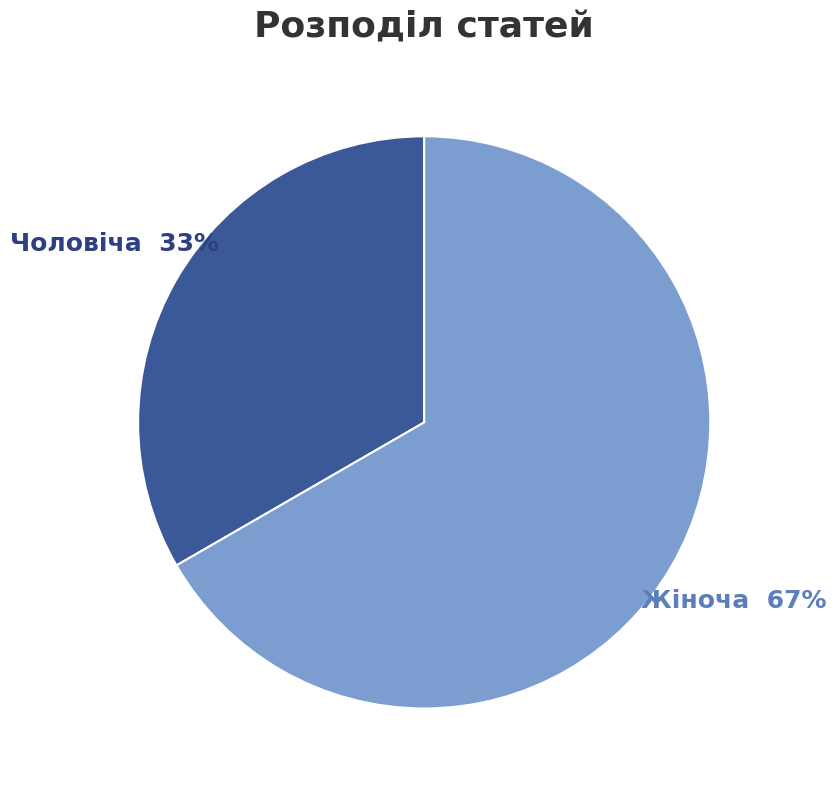

Is there a majority slice in this chart?

Yes